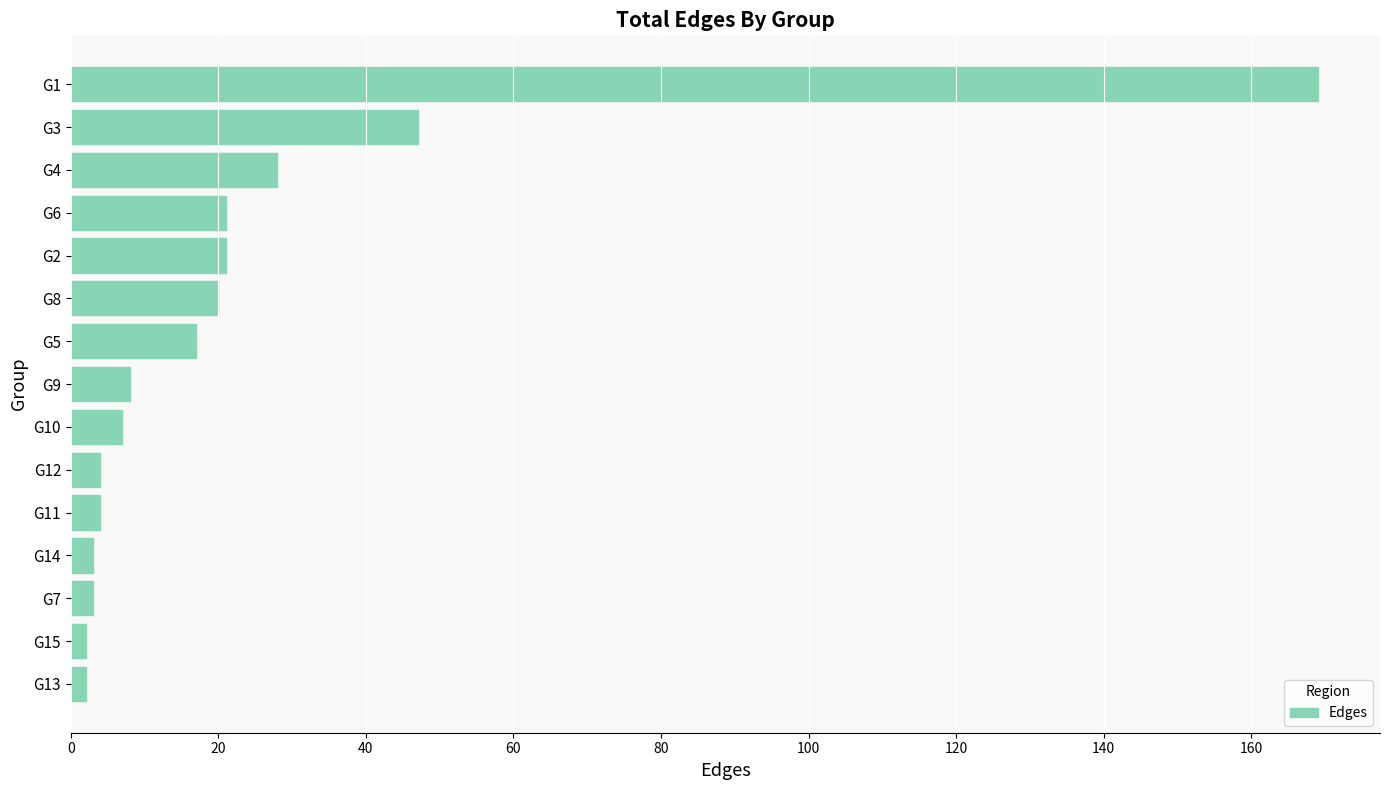

What is the sum of all values?

356